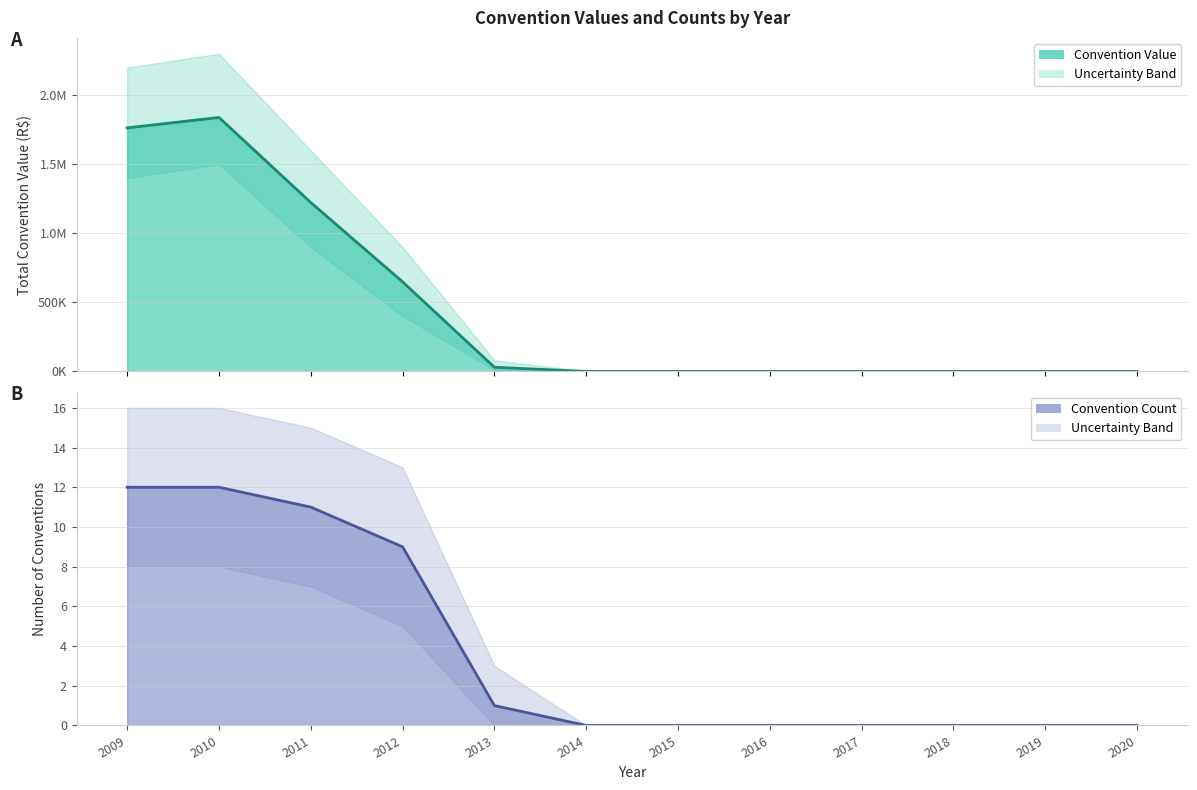

At which label is Count Lower closest to 4?

2012